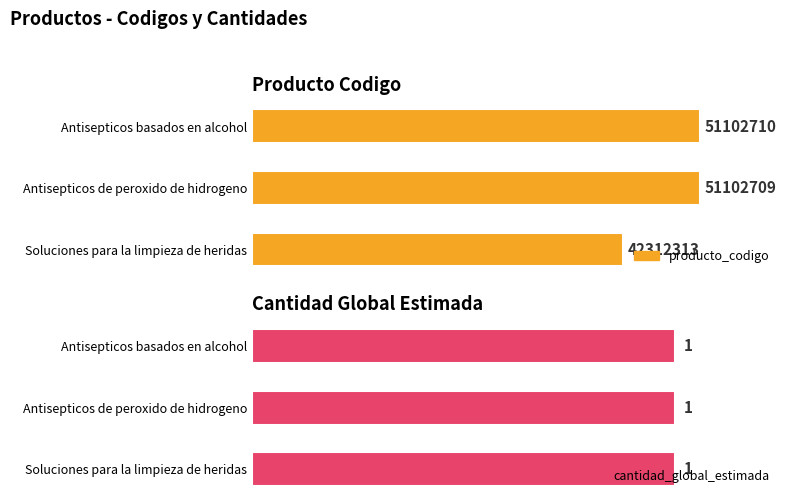

At how many categories does at least one series exceed 45530347?

2